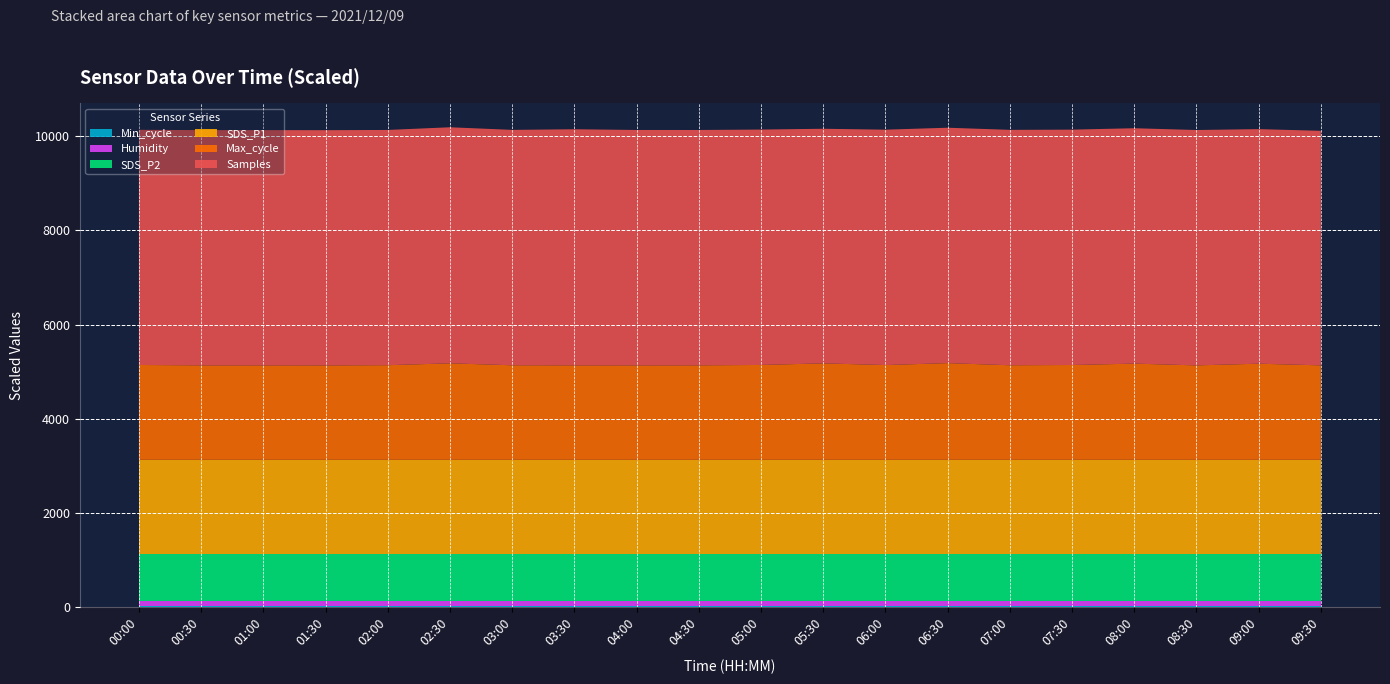

Reading right to left, what are all the values shown in this chart?

Min_cycle: 09:30=28.0	09:00=28.0	08:30=28.0	08:00=28.0	07:30=28.0	07:00=28.0	06:30=28.0	06:00=28.0	05:30=28.0	05:00=28.0	04:30=28.0	04:00=28.0	03:30=28.0	03:00=28.0	02:30=28.0	02:00=28.0	01:30=28.0	01:00=28.0	00:30=28.0	00:00=28.0
Humidity: 09:30=99.9	09:00=99.9	08:30=99.9	08:00=99.9	07:30=99.9	07:00=99.9	06:30=99.9	06:00=99.9	05:30=99.9	05:00=99.9	04:30=99.9	04:00=99.9	03:30=99.9	03:00=99.9	02:30=99.9	02:00=99.9	01:30=99.9	01:00=99.9	00:30=99.9	00:00=99.9
SDS_P2: 09:30=999.9	09:00=999.9	08:30=999.9	08:00=999.9	07:30=999.9	07:00=999.9	06:30=999.9	06:00=999.9	05:30=999.9	05:00=999.9	04:30=999.9	04:00=999.9	03:30=999.9	03:00=999.9	02:30=999.9	02:00=999.9	01:30=999.9	01:00=999.9	00:30=999.9	00:00=999.9
SDS_P1: 09:30=1999.9	09:00=1999.9	08:30=1999.9	08:00=1999.9	07:30=1999.9	07:00=1999.9	06:30=1999.9	06:00=1999.9	05:30=1999.9	05:00=1999.9	04:30=1999.9	04:00=1999.9	03:30=1999.9	03:00=1999.9	02:30=1999.9	02:00=1999.9	01:30=1999.9	01:00=1999.9	00:30=1999.9	00:00=1999.9
Max_cycle: 09:30=20054.0	09:00=20408.0	08:30=20050.0	08:00=20424.0	07:30=20128.0	07:00=20077.0	06:30=20531.0	06:00=20118.0	05:30=20481.0	05:00=20140.0	04:30=20058.0	04:00=20047.0	03:30=20054.0	03:00=20073.0	02:30=20489.0	02:00=20089.0	01:30=20044.0	01:00=20051.0	00:30=20054.0	00:00=20134.0
Samples: 09:30=4977707.0	09:00=4978061.0	08:30=4995104.0	08:00=4995493.0	07:30=4995195.0	07:00=4995626.0	06:30=4995577.0	06:00=4995348.0	05:30=4978383.0	05:00=4995678.0	04:30=4994985.0	04:00=4996379.0	03:30=5010844.0	03:00=4995551.0	02:30=5009422.0	02:00=4992633.0	01:30=4991843.0	01:00=4993049.0	00:30=4992581.0	00:00=4991589.0